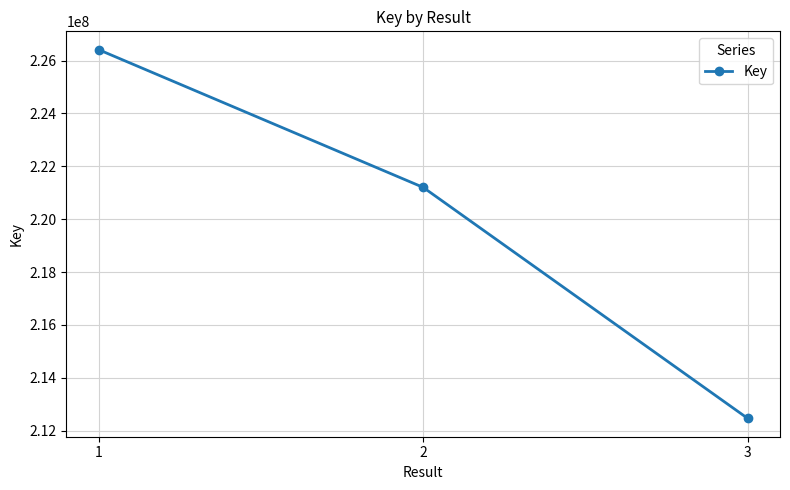

Reading left to right, transcribe all the data shown in this chart.

1=226411404	2=221203646	3=212466738